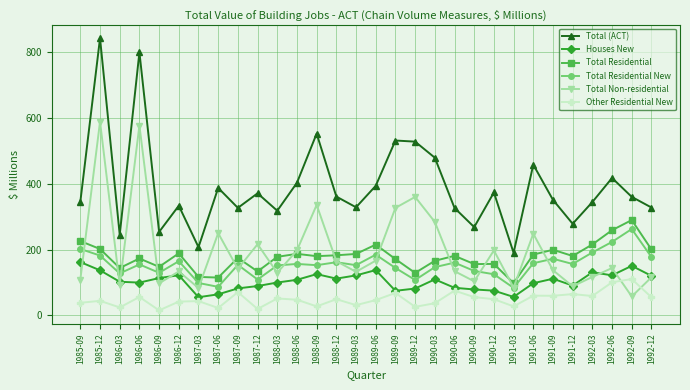

What is the value of the Total Residential point at the 28th from the left?

259.0